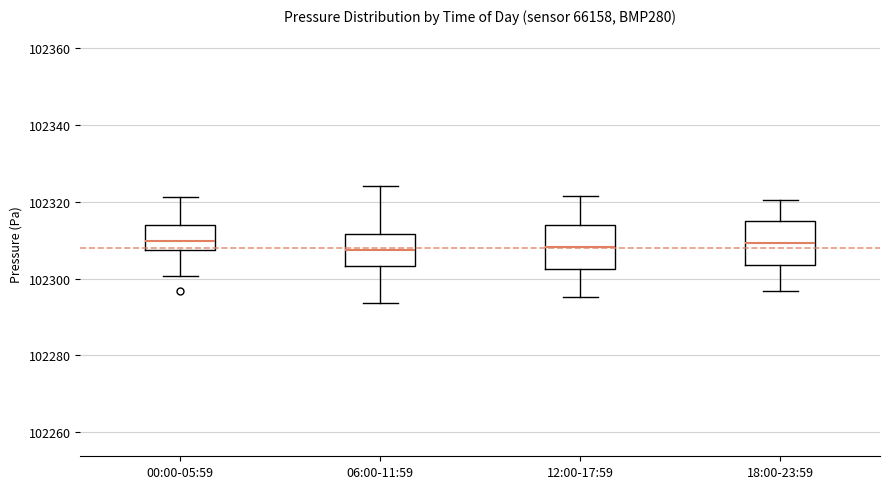

Reading left to right, read every box against the y-axis: the position of its median line, the range the box covers, and the ends of its whiskers. The values are not printed on the chart, so give them approximately, as read against the axis.

00:00-05:59: median 102310, box 102308 to 102314, whiskers 102300 to 102322
06:00-11:59: median 102308, box 102304 to 102312, whiskers 102294 to 102324
12:00-17:59: median 102308, box 102302 to 102314, whiskers 102296 to 102322
18:00-23:59: median 102310, box 102304 to 102316, whiskers 102296 to 102320